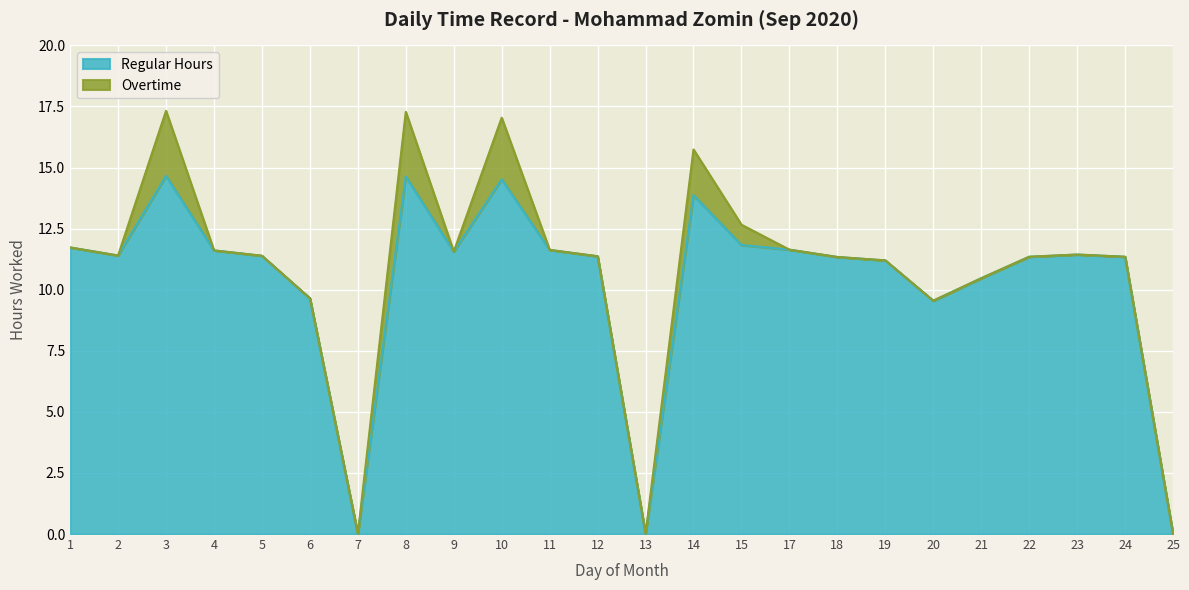

What is the ratio of the value at 20 to the value at 18?

0.8